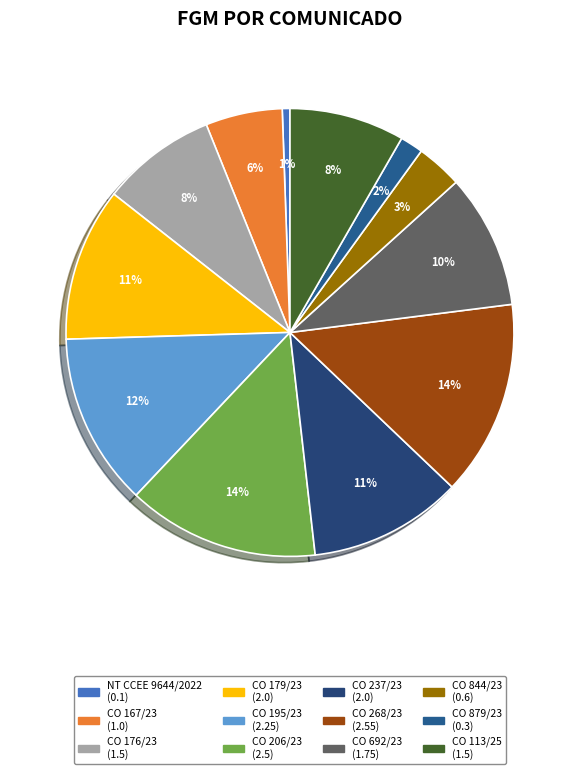

Between CO 879/23 and CO 844/23, which is larger?

CO 844/23